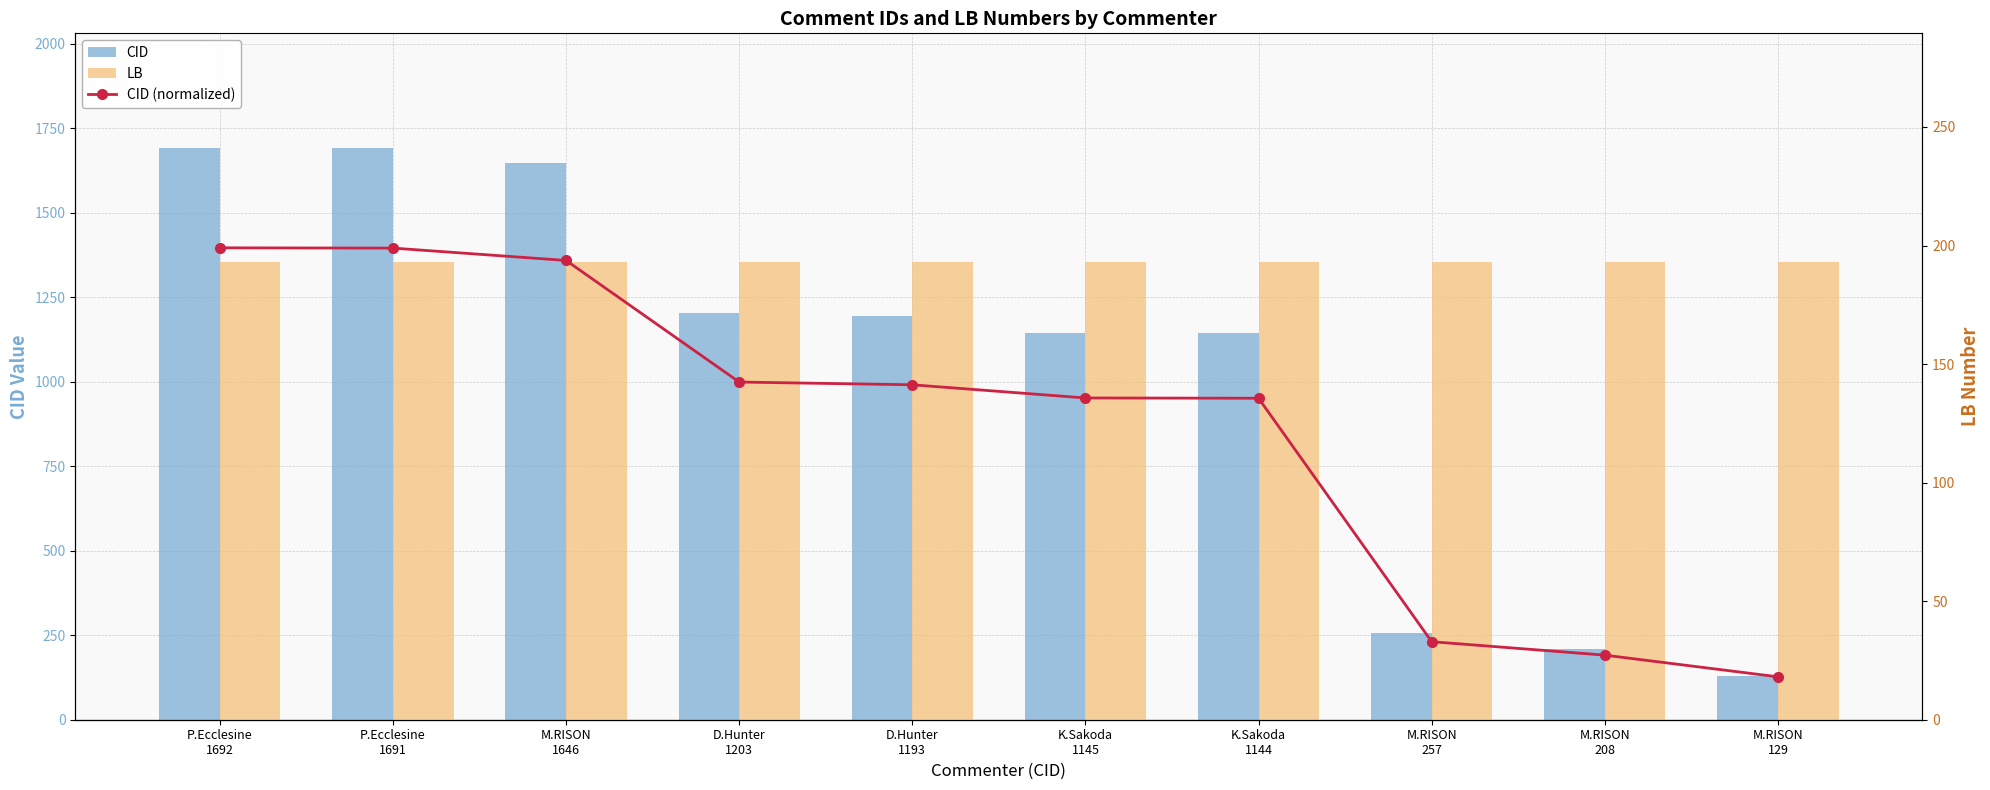

Reading left to right, transcribe all the data shown in this chart.

CID: P.Ecclesine
1692=1692.0	P.Ecclesine
1691=1691.0	M.RISON
1646=1646.0	D.Hunter
1203=1203.0	D.Hunter
1193=1193.0	K.Sakoda
1145=1145.0	K.Sakoda
1144=1144.0	M.RISON
257=257.0	M.RISON
208=208.0	M.RISON
129=129.0
LB: P.Ecclesine
1692=193.0	P.Ecclesine
1691=193.0	M.RISON
1646=193.0	D.Hunter
1203=193.0	D.Hunter
1193=193.0	K.Sakoda
1145=193.0	K.Sakoda
1144=193.0	M.RISON
257=193.0	M.RISON
208=193.0	M.RISON
129=193.0
CID (normalized): P.Ecclesine
1692=1.0	P.Ecclesine
1691=1.0	M.RISON
1646=1.0	D.Hunter
1203=0.7	D.Hunter
1193=0.7	K.Sakoda
1145=0.7	K.Sakoda
1144=0.6	M.RISON
257=0.1	M.RISON
208=0.1	M.RISON
129=0.0